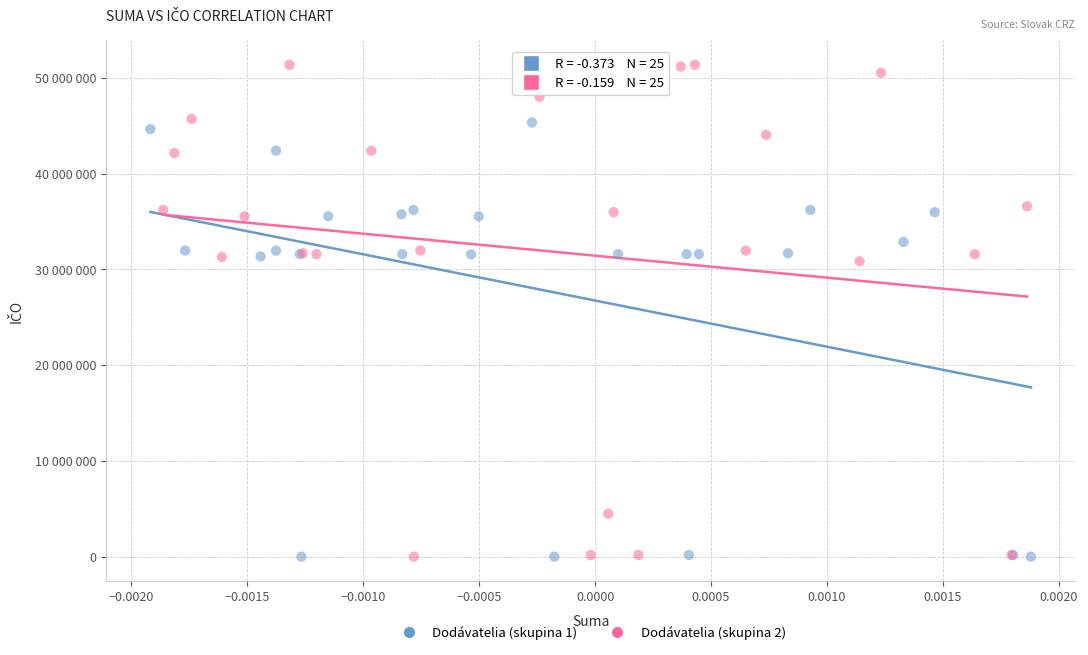

What are all the series names shown in the legend?

Dodávatelia (skupina 1), Dodávatelia (skupina 2)